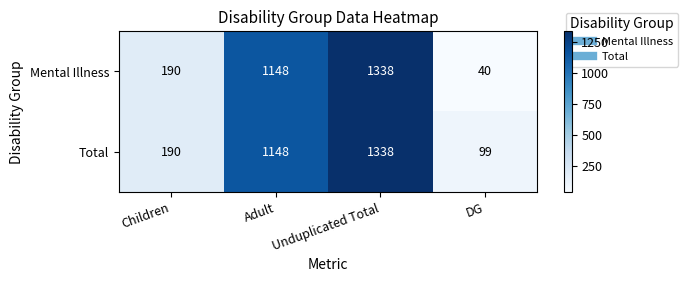

Which series has the largest range (max minus min)?

Mental Illness